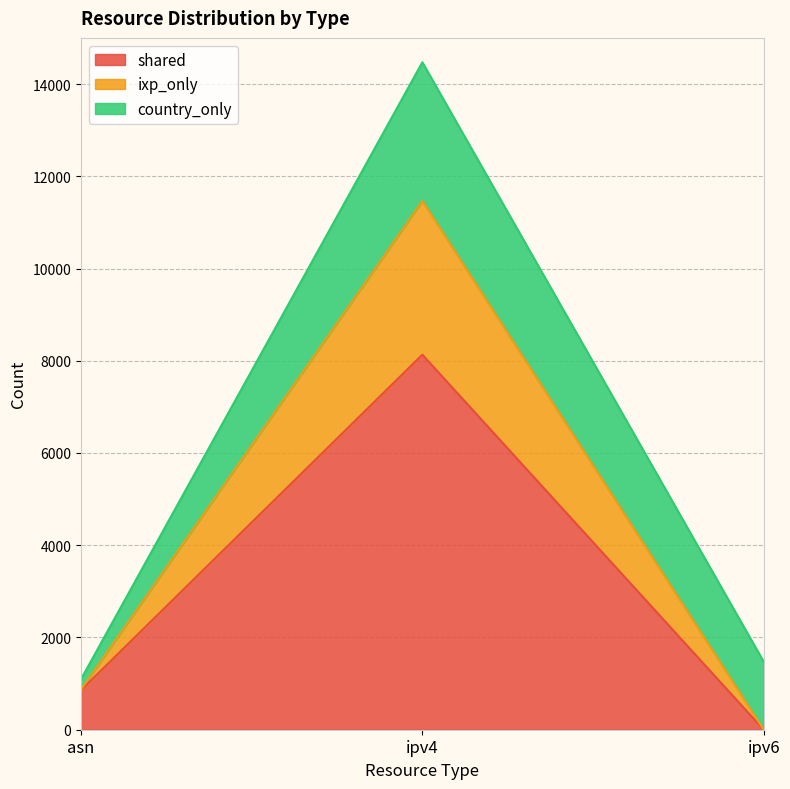

What is the difference between the maximum and minimum values in the shared series?

8131